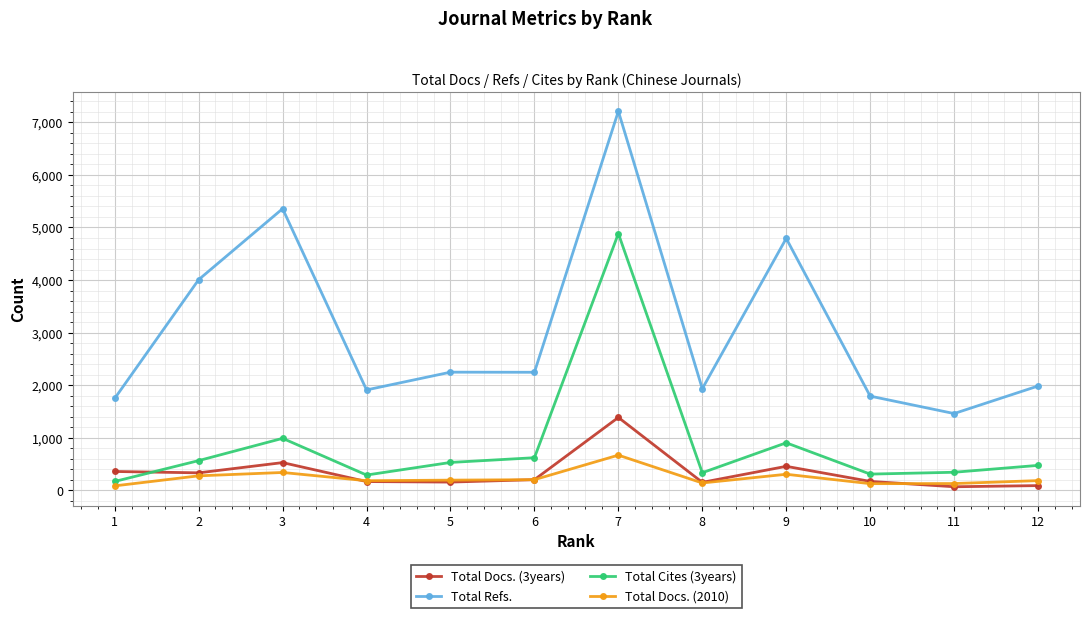

What is the value of the Total Refs. point at the 7th from the left?

7214